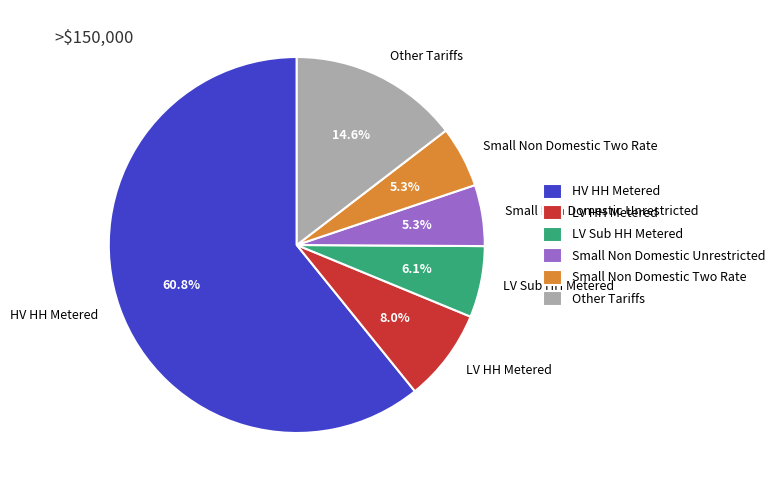

True or false: HV HH Metered accounts for 47% of the total.

False